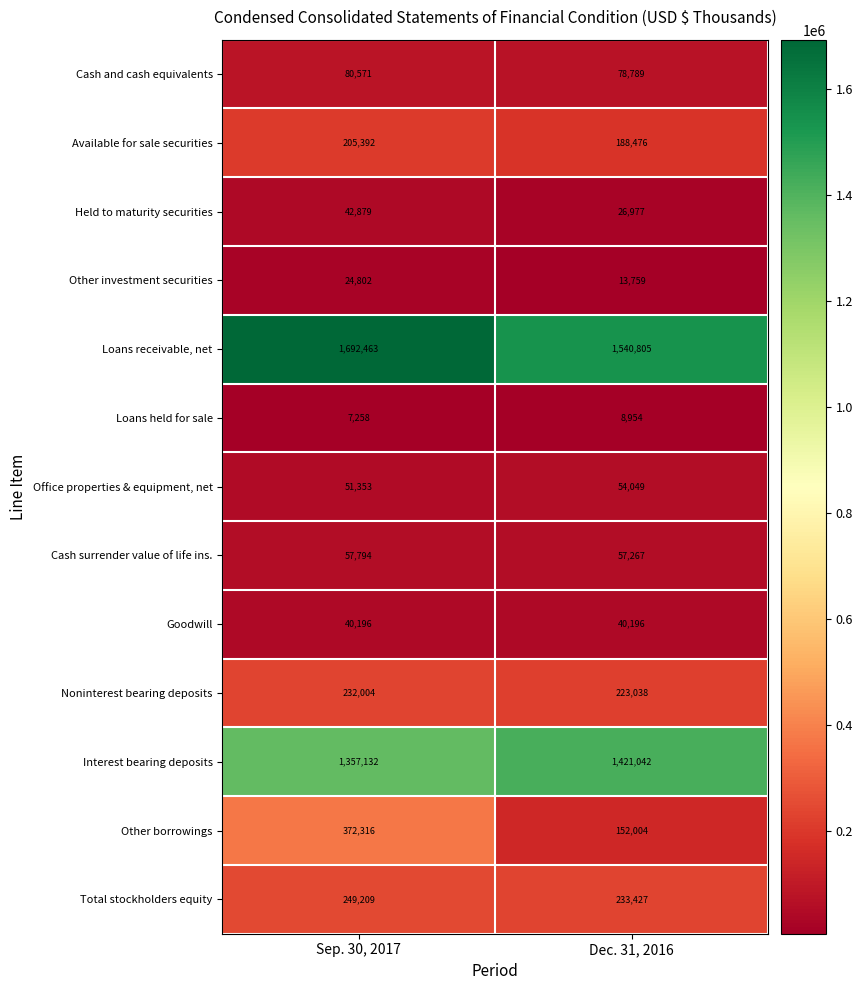

At how many categories does at least one series exceed 468607?

2